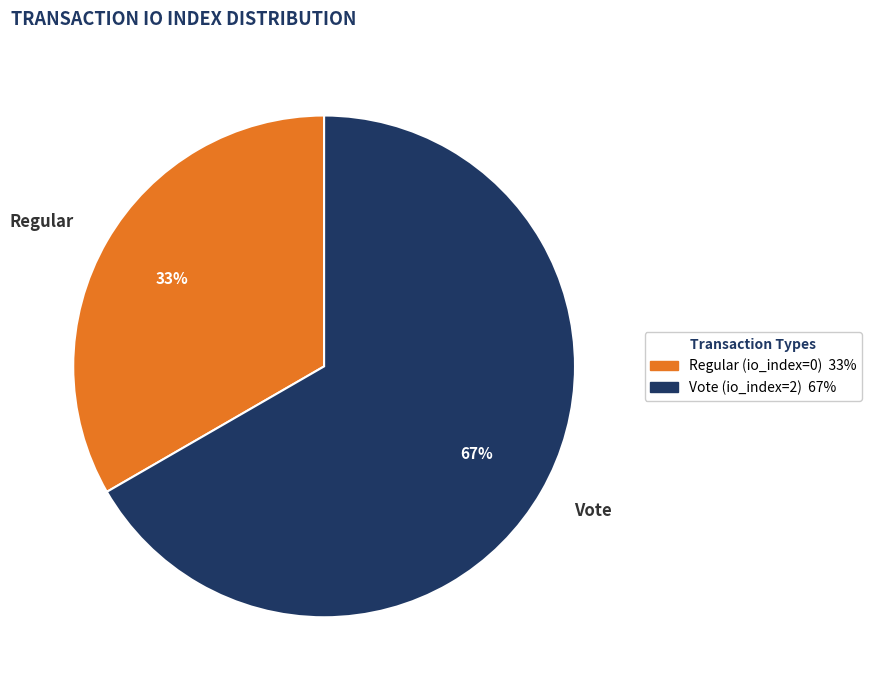

What is the ratio of the value at Regular to the value at Vote?

0.5